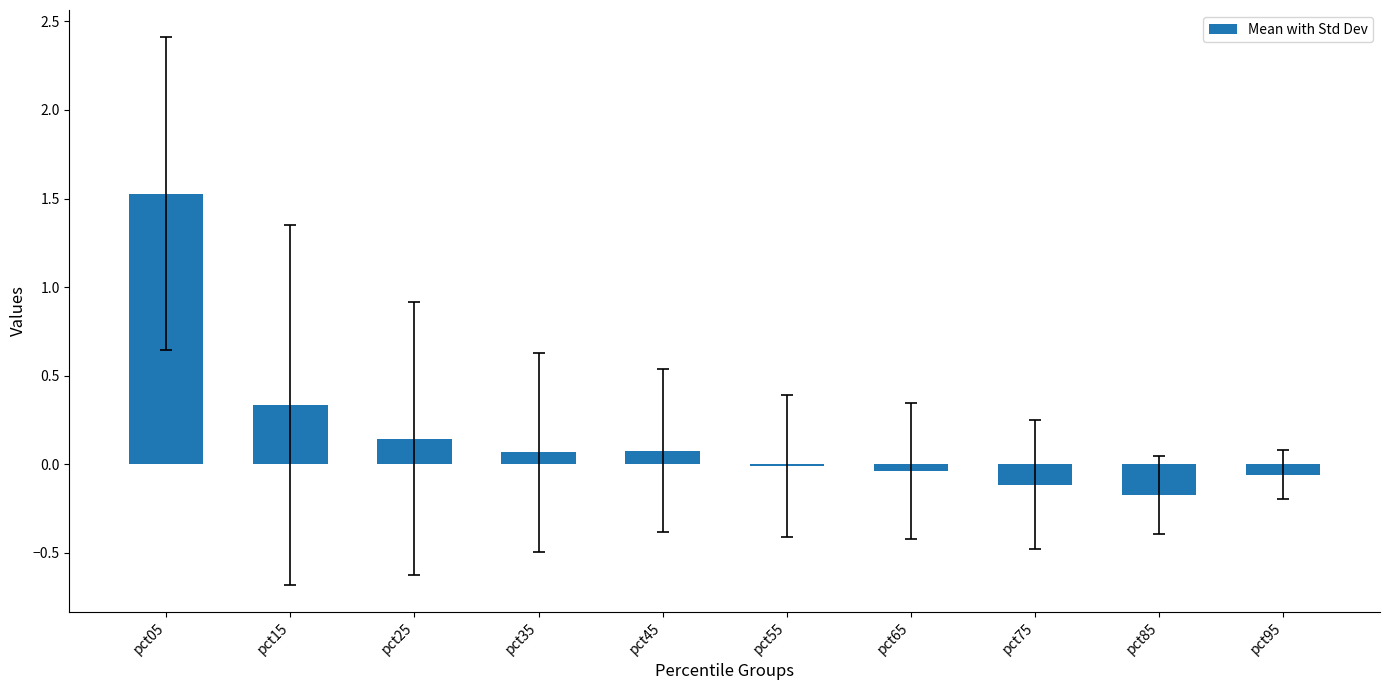

What is the sum of the values at pct45 and pct15?

0.4